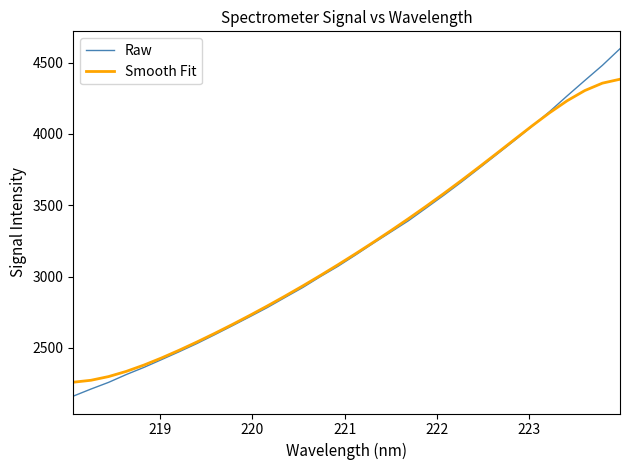

Rank the series by their maximum value, from highest to lowest.

Raw, Smooth Fit